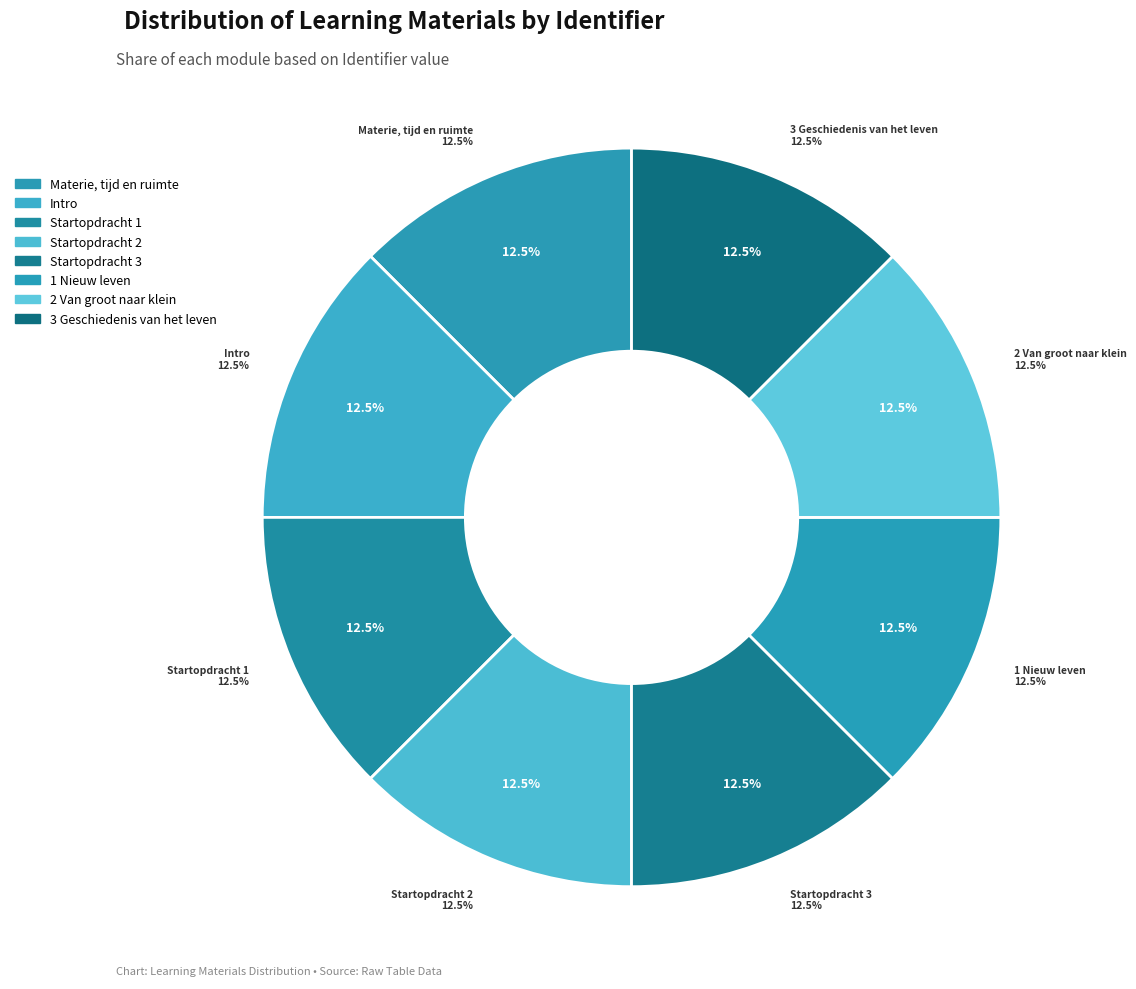

Does 3 Geschiedenis van het leven represent more than half of the total?

No